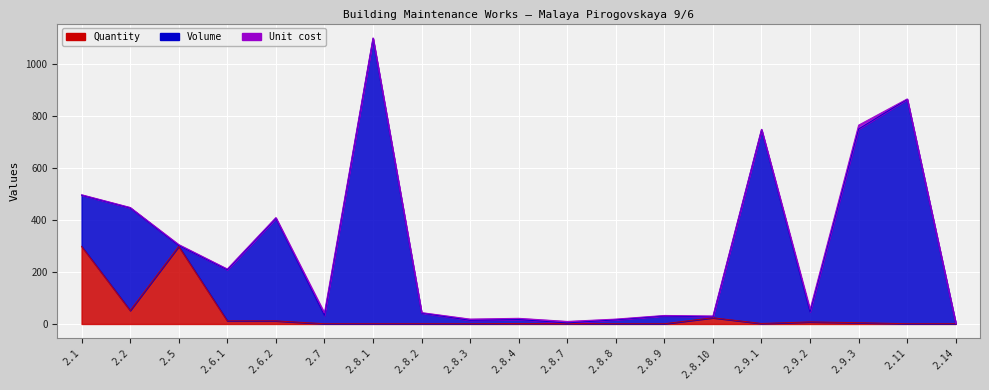

Where does the Unit cost series first go above 3?

2.5